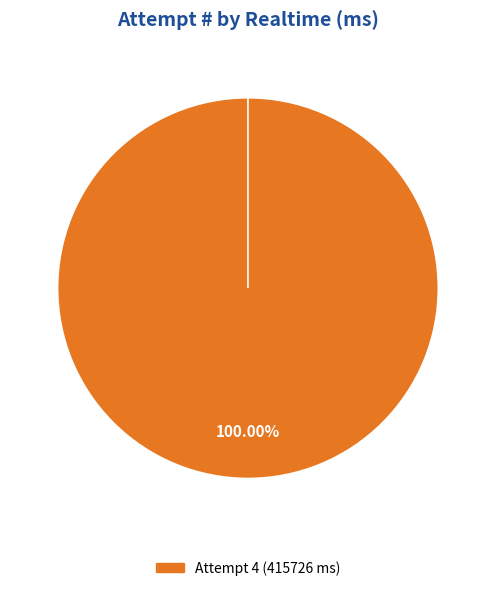

Is it true that 3 is 1% of the pie?

False